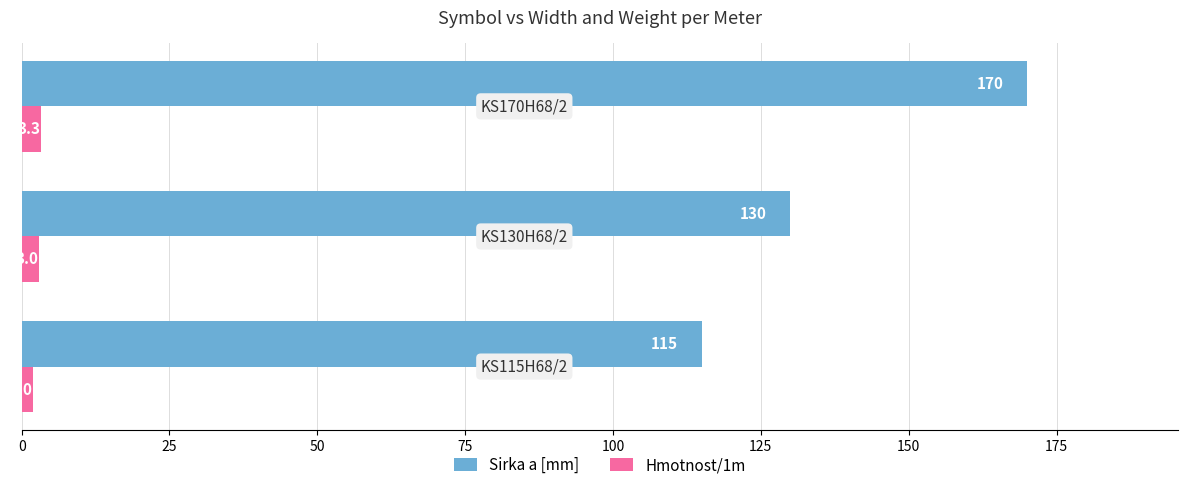

How many distinct data groups are displayed?

2